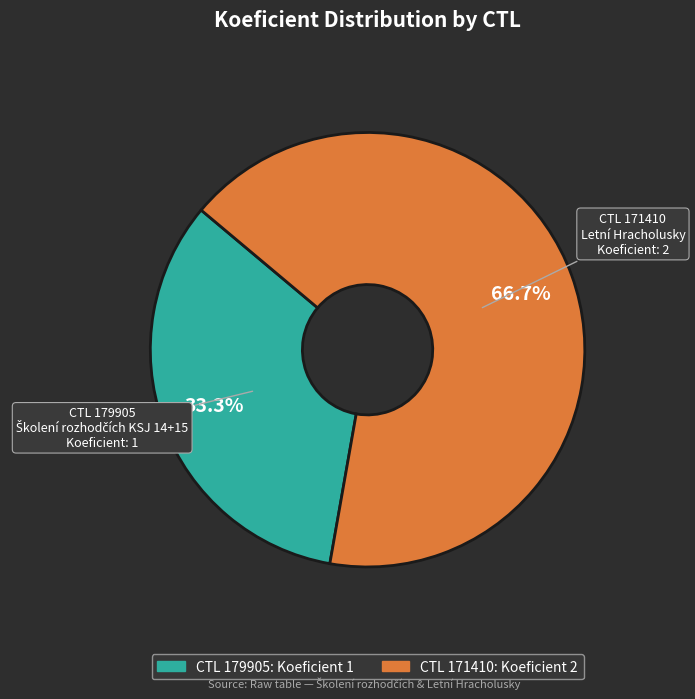

Is there a majority slice in this chart?

Yes